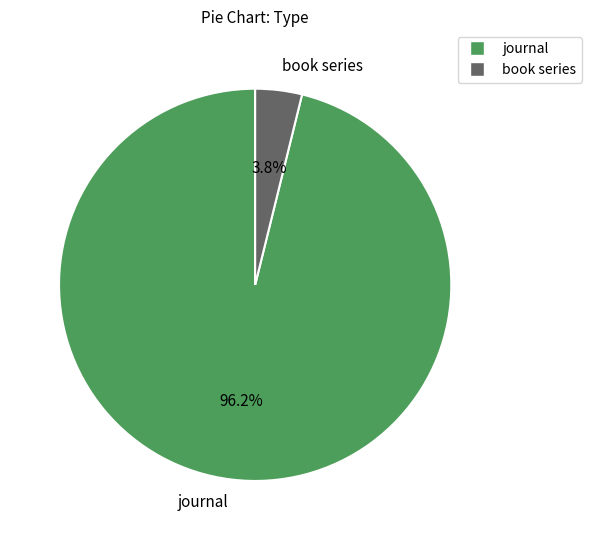

Which slice represents more than half of the pie?

journal